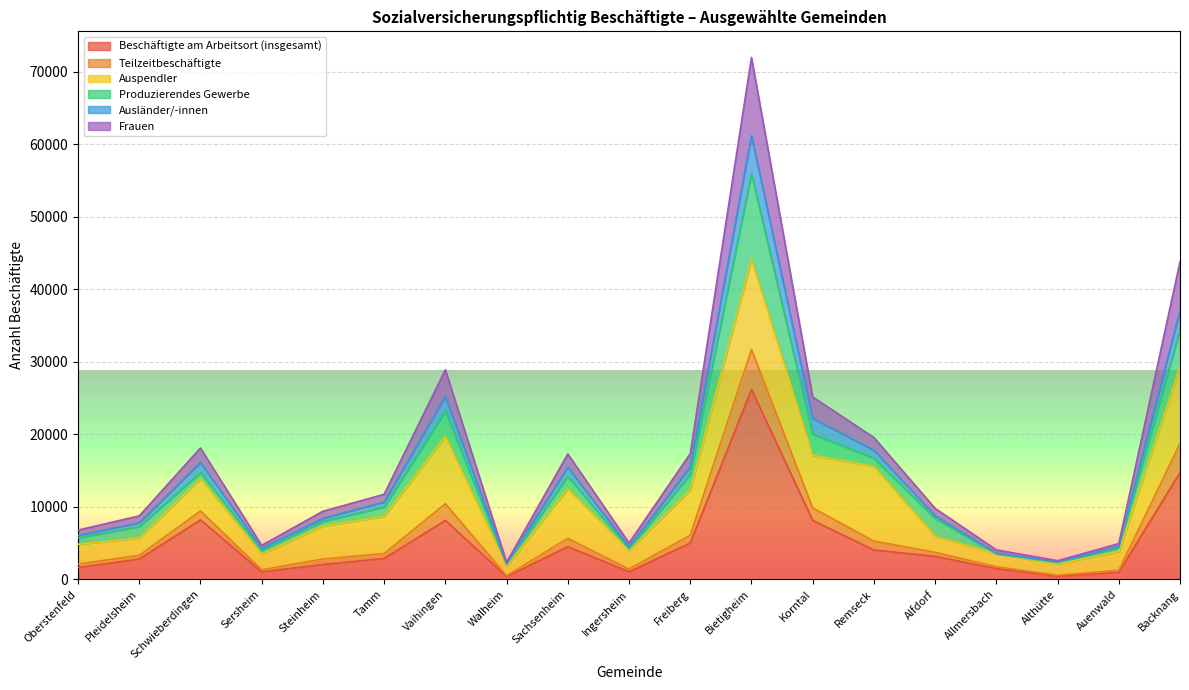

At which category is the sum across all series the highest?

Bietigheim